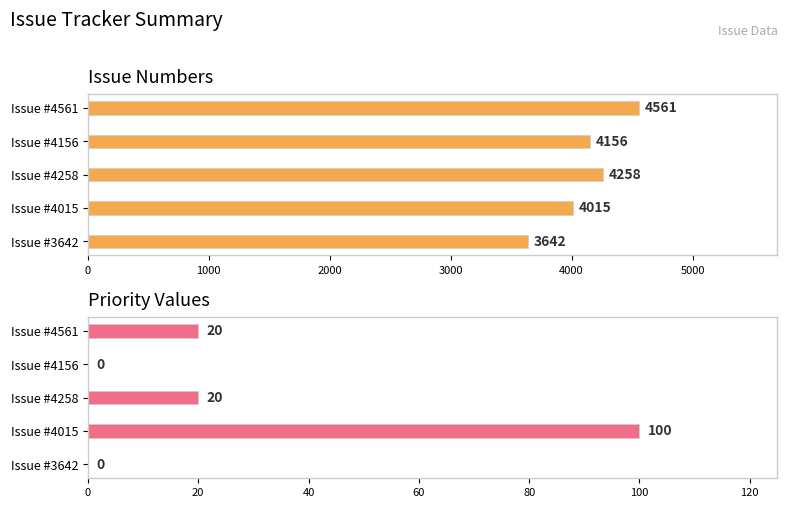

True or false: Issue # has a value of 4015 at Issue #4015.

True